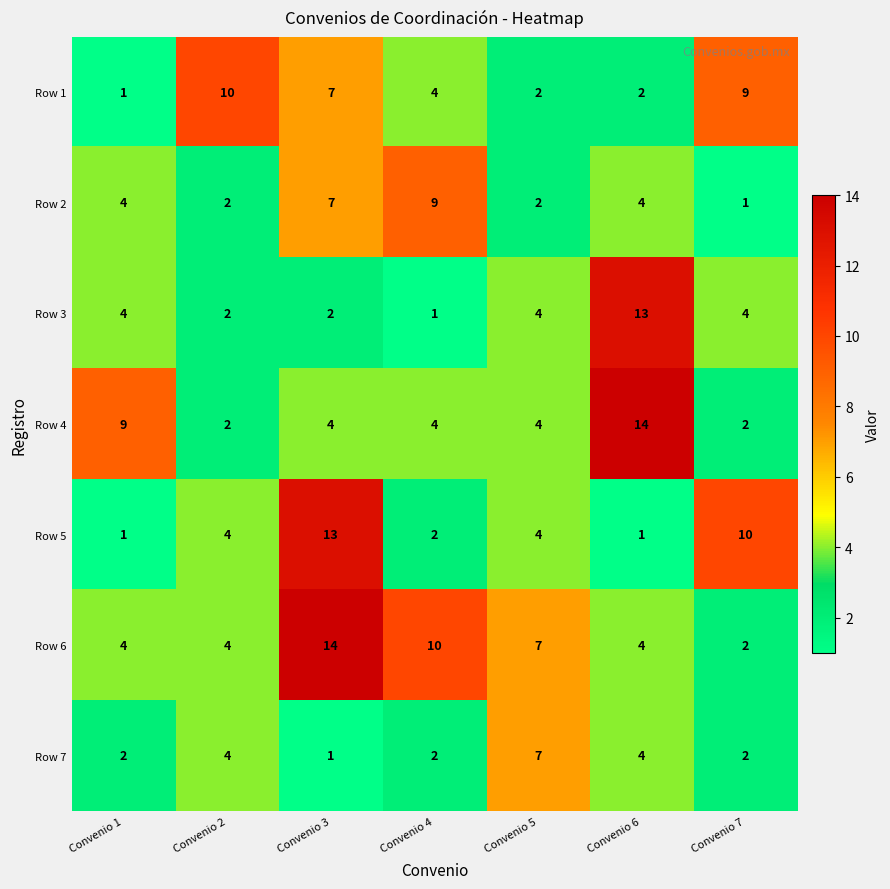

What is the difference between the second highest and second lowest values in the Row 4 series?

7